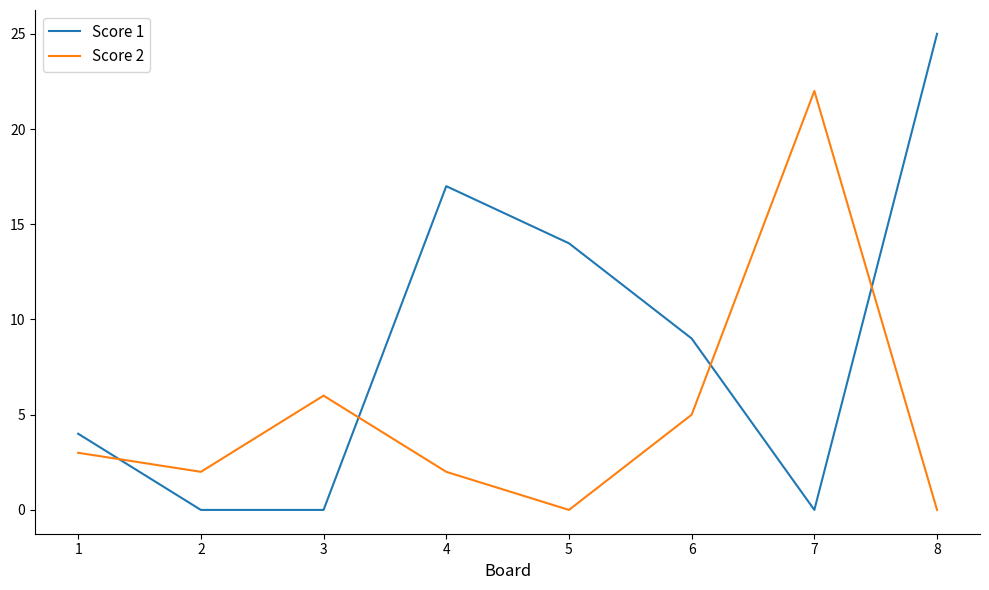

Where is the first local maximum for Score 2?

3